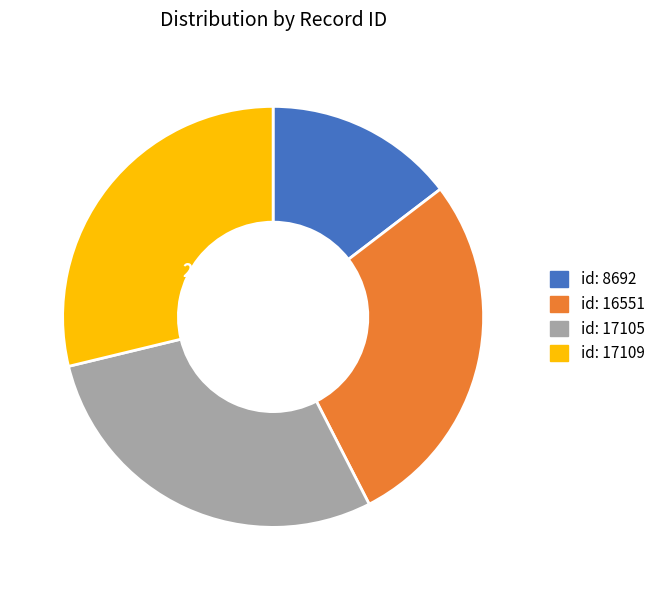

Is there a majority slice in this chart?

No